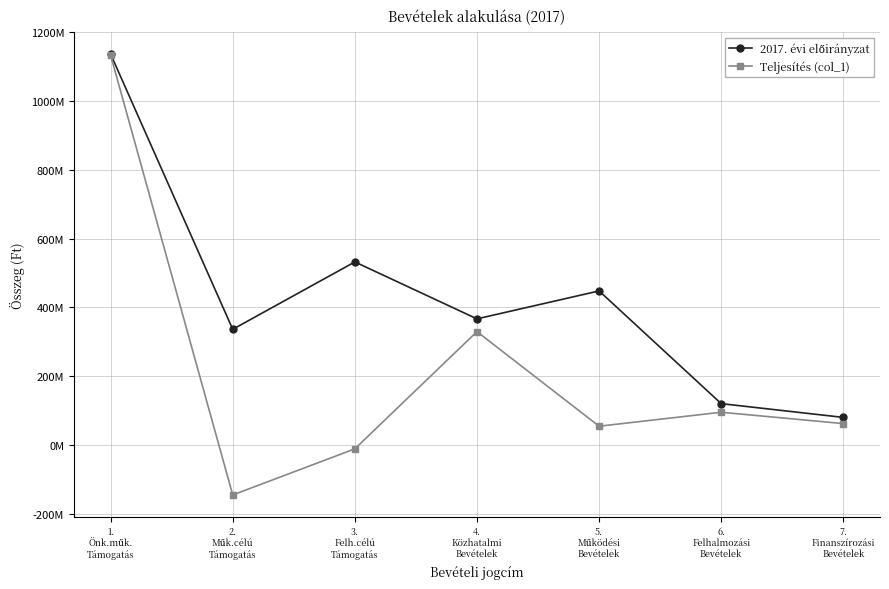

What is the difference between the highest and lowest values at 1.
Önk.műk.
Támogatás?

3239802